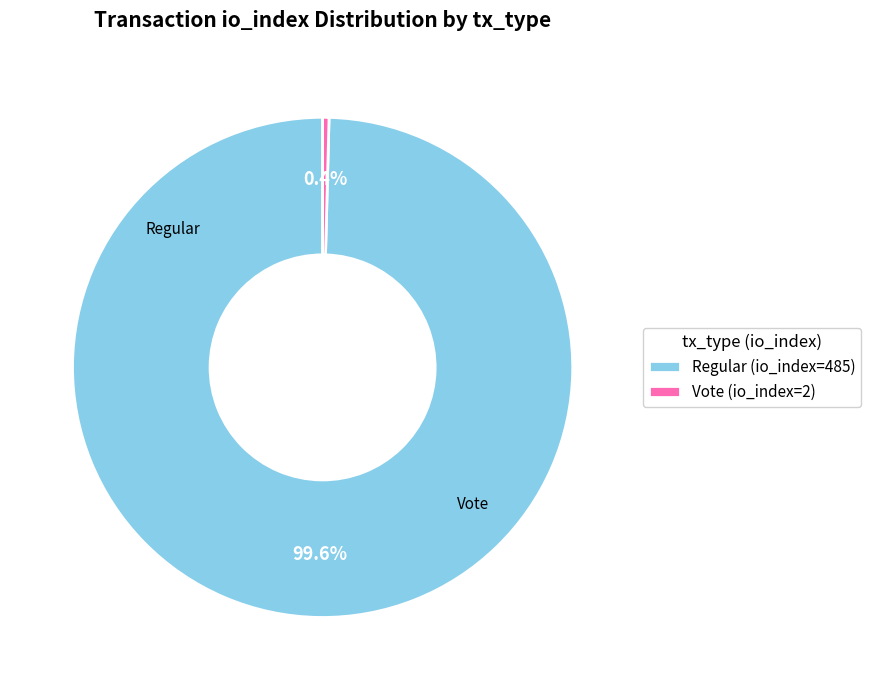

Count the number of slices in the pie.

2